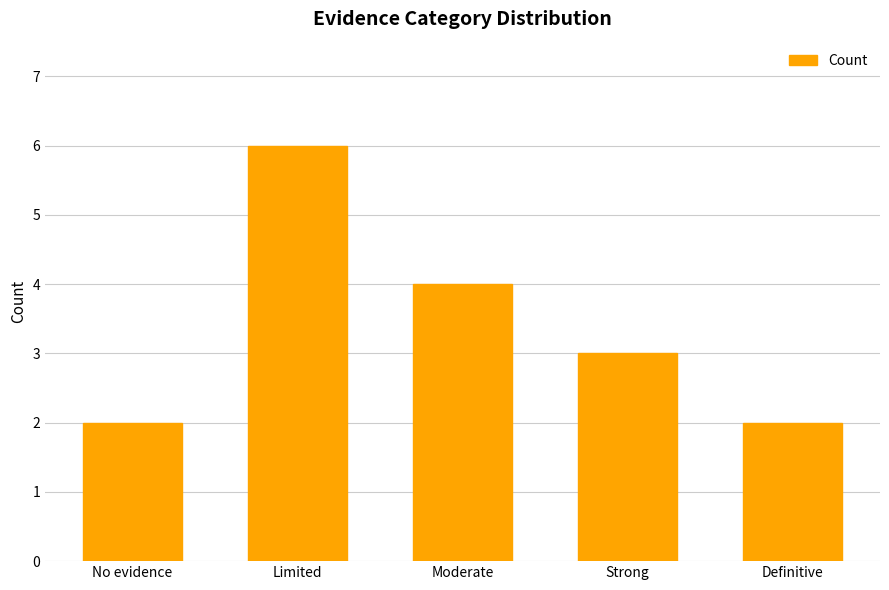

At which label does the data first exceed 3?

Limited